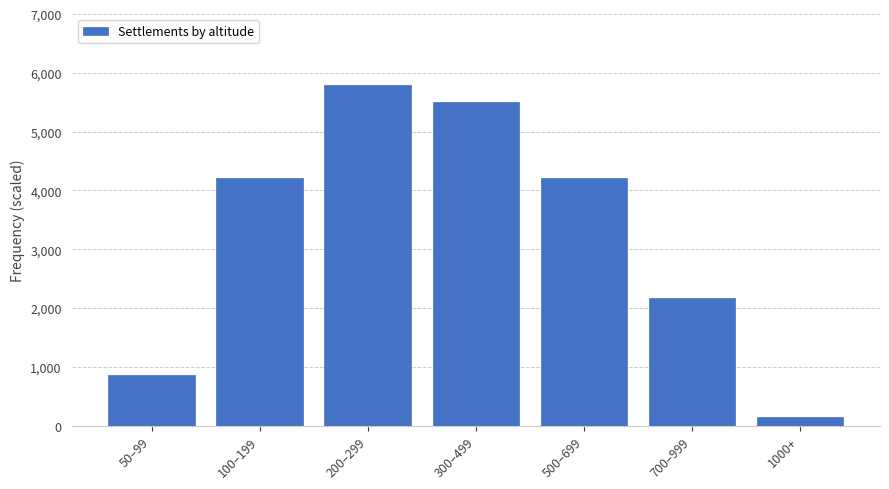

Reading left to right, what are all the values shown in this chart?

870	4205	5800	5510	4205	2175	145